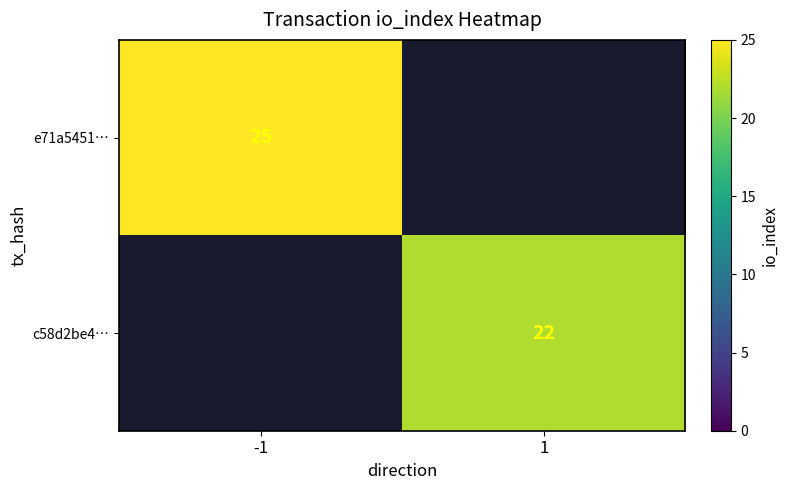

How many categories are shown in the chart?

2